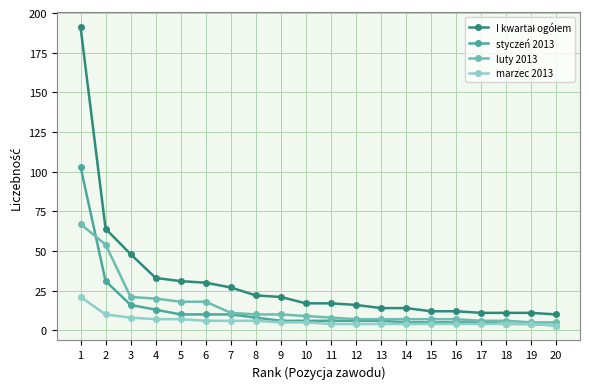

What is the value of the marzec 2013 point at the 1st from the left?

21